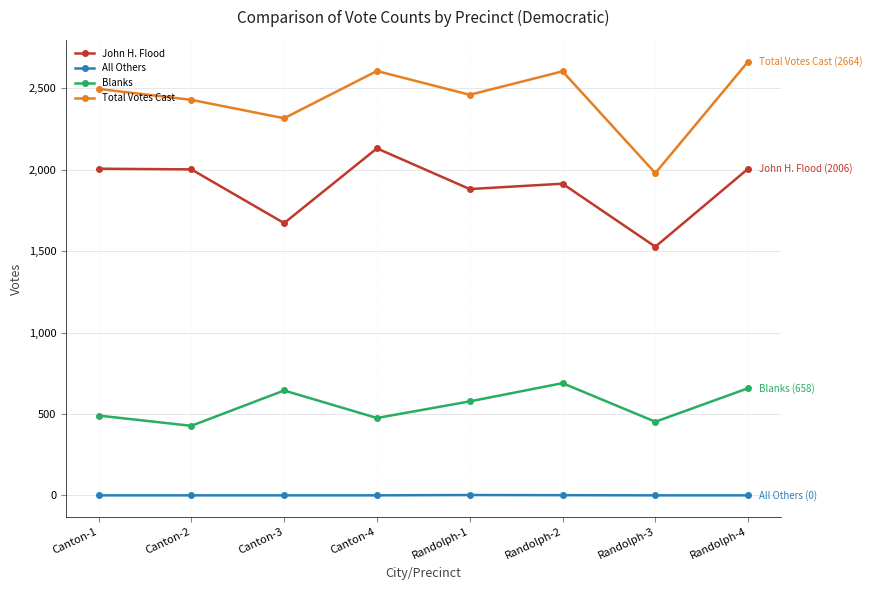

Rank the series at Canton-2 from lowest to highest value.

All Others, Blanks, John H. Flood, Total Votes Cast